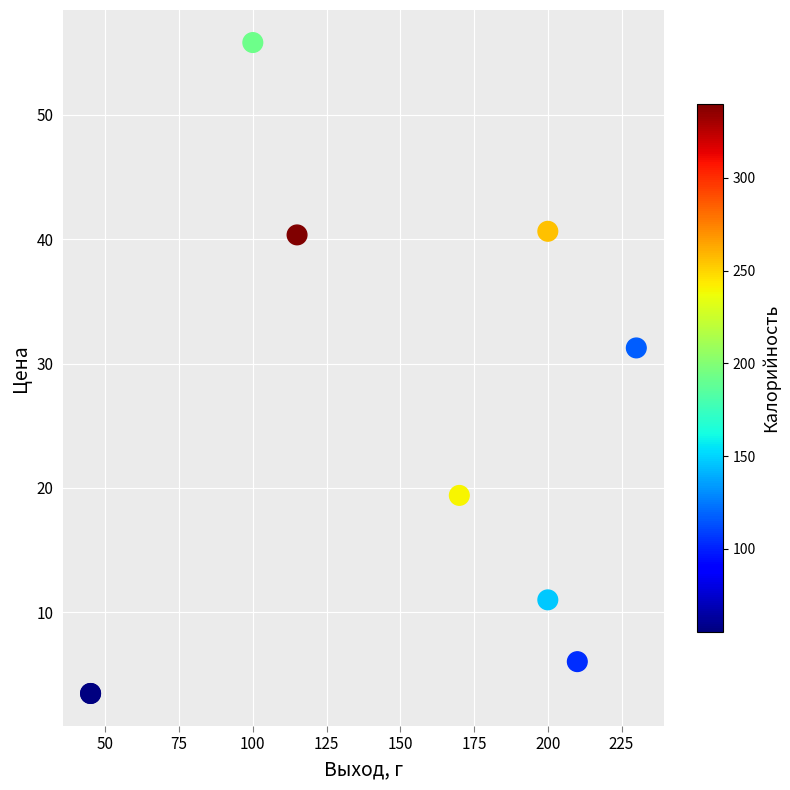

What Y value in the scatter plot is closest to 29?

31.3